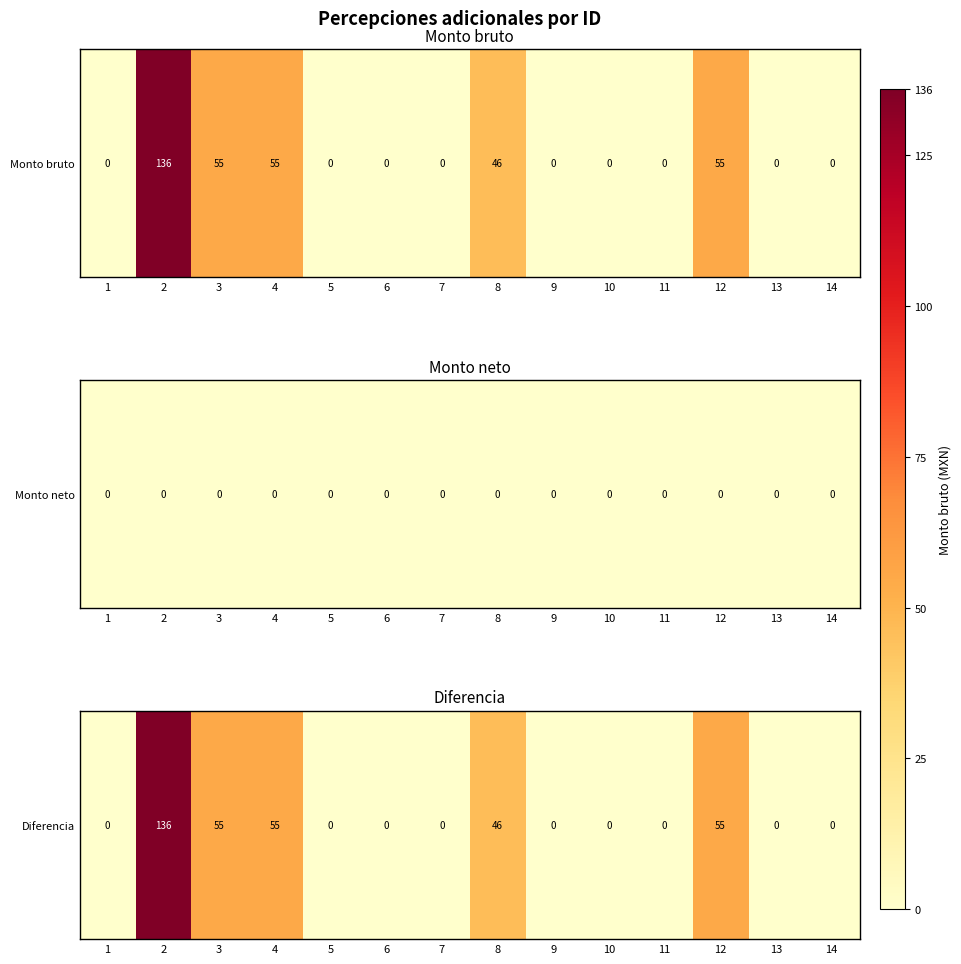

Approximately how many times larger is the value at 4 compared to 12?

1.0